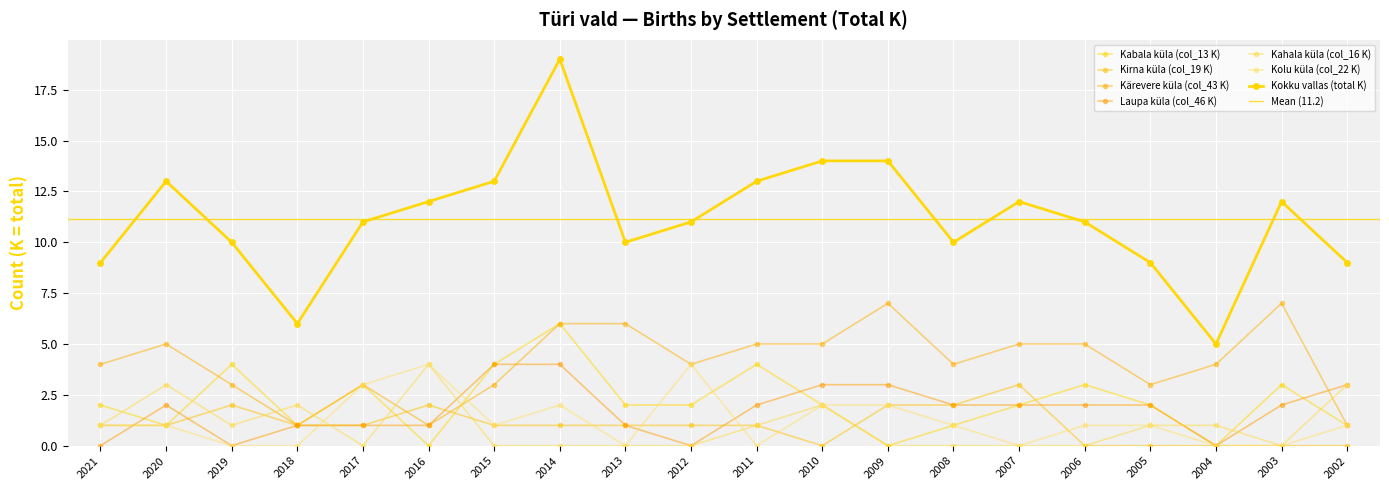

List the labels in order of Kärevere küla (col_43 K) value, smallest first.

2018, 2016, 2002, 2019, 2017, 2015, 2005, 2021, 2012, 2008, 2004, 2020, 2011, 2010, 2007, 2006, 2014, 2013, 2009, 2003